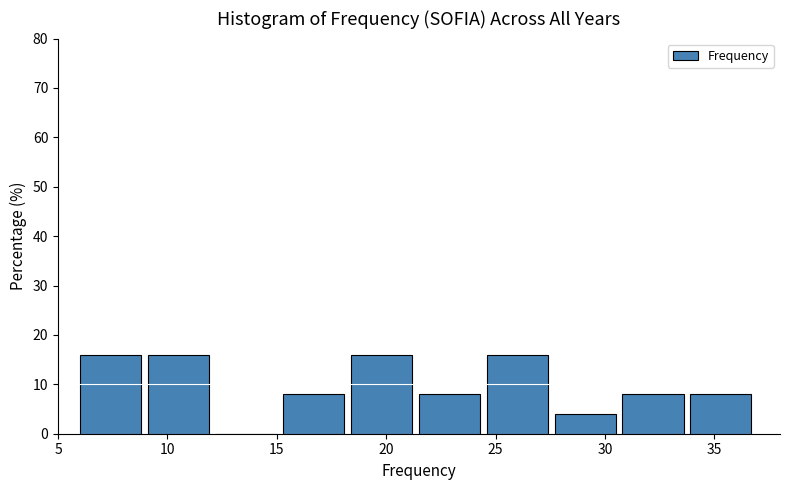

What is the height of the bar covering 30.8 to 33.9 on the x-axis? Neither the bar edges nor the heights are printed on the chart, so give them approximately, as read against the axes.

8